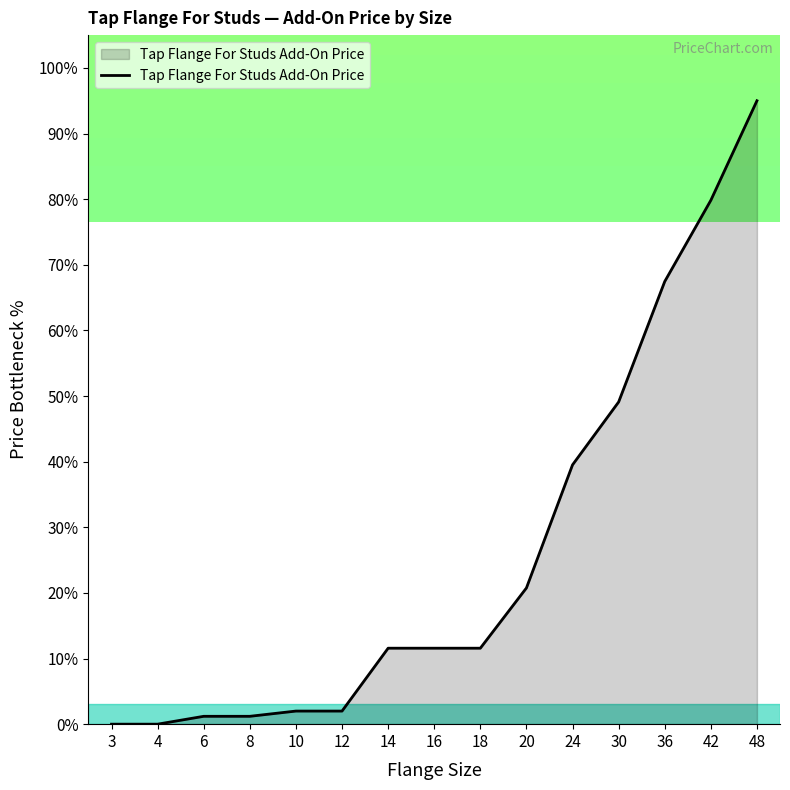

Where is the data nearest to the value 47?

30